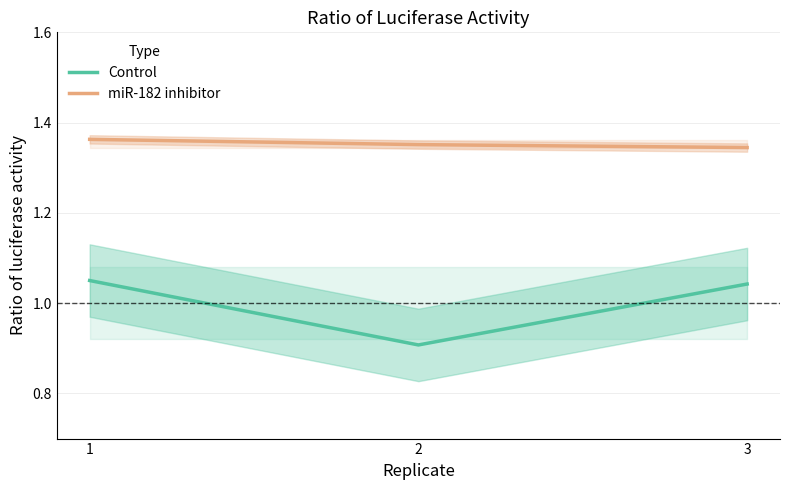

Is the value of miR-182 inhibitor at 1 greater than the value of Control at 3?

Yes